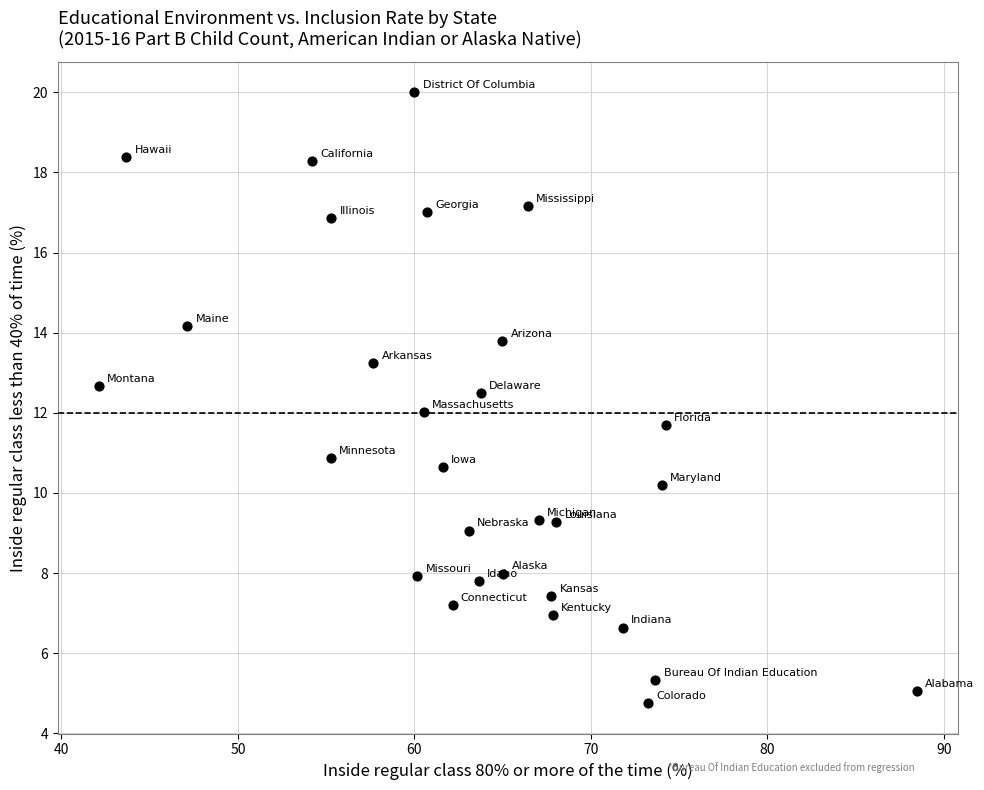

What is the range of Y values (max minus min)?

15.2